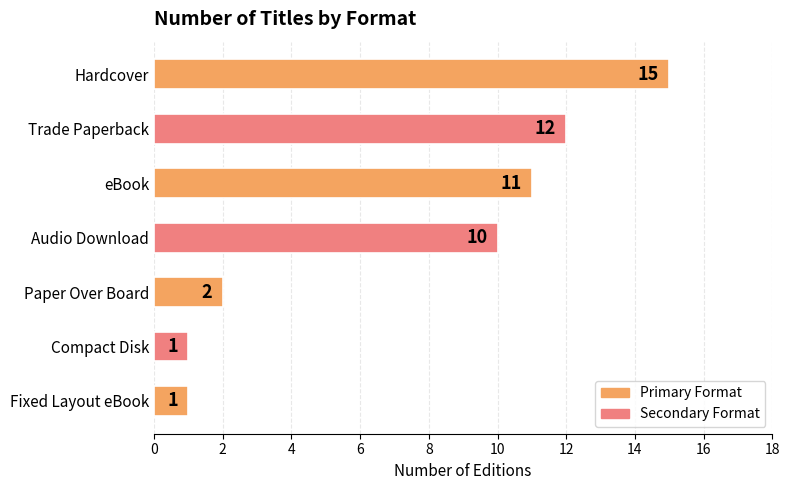

What is the sum of all values?

52